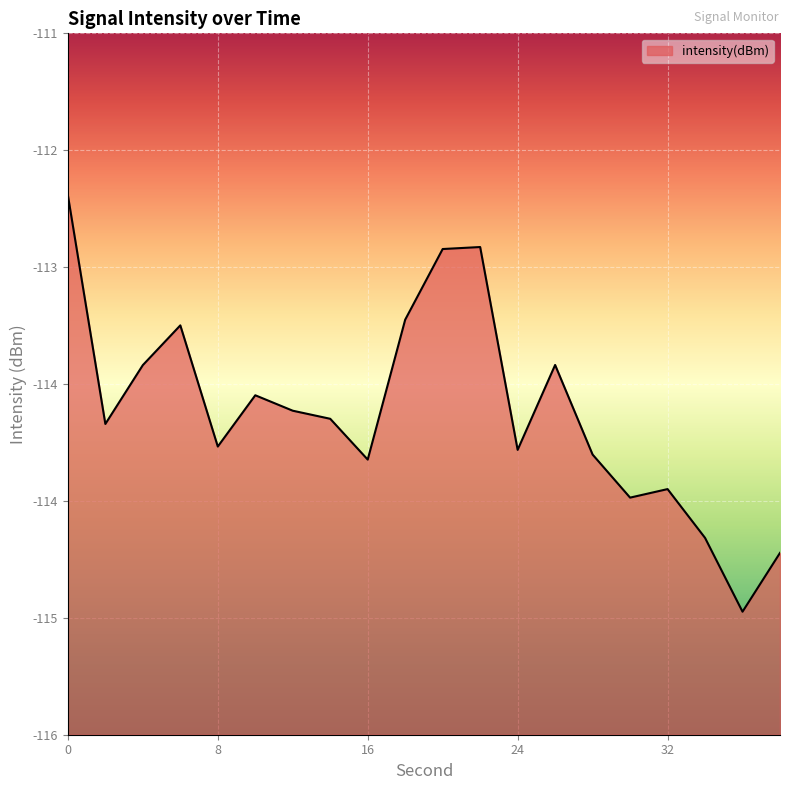

How many data points does each series have?

20